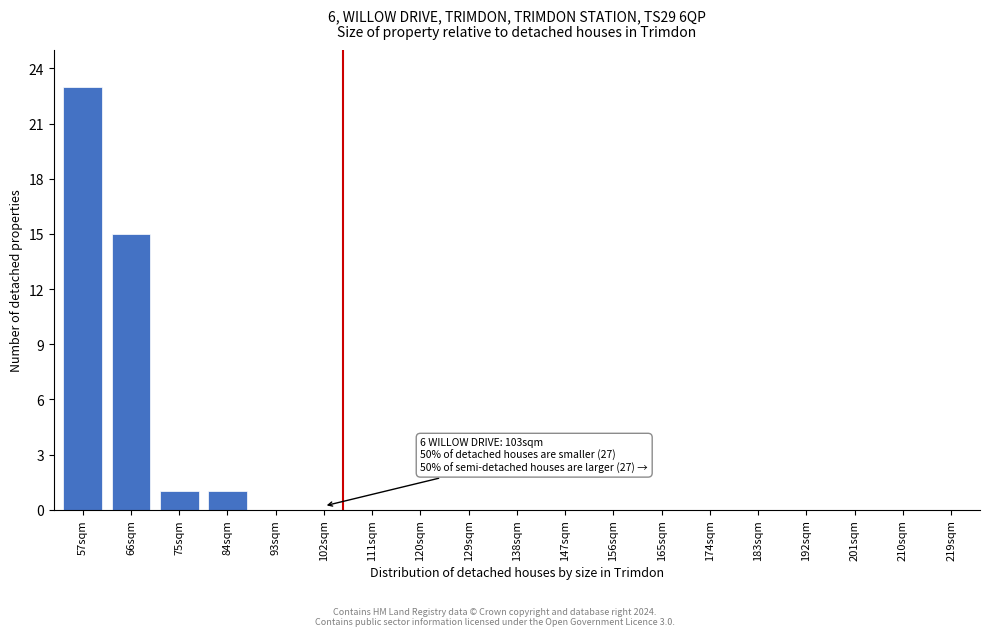

Reading right to left, what are all the values shown in this chart?

219sqm=0	210sqm=0	201sqm=0	192sqm=0	183sqm=0	174sqm=0	165sqm=0	156sqm=0	147sqm=0	138sqm=0	129sqm=0	120sqm=0	111sqm=0	102sqm=0	93sqm=0	84sqm=1	75sqm=1	66sqm=15	57sqm=23